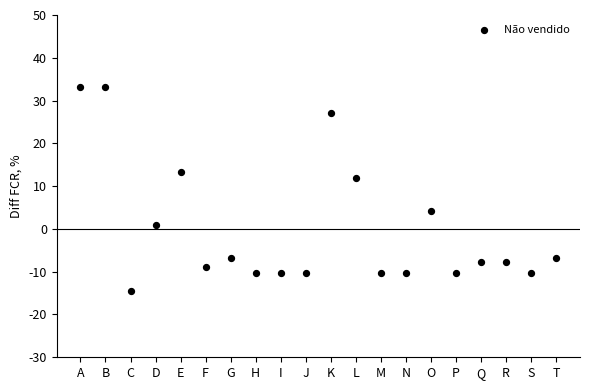

What Y value in the scatter plot is closest to 9?

11.9